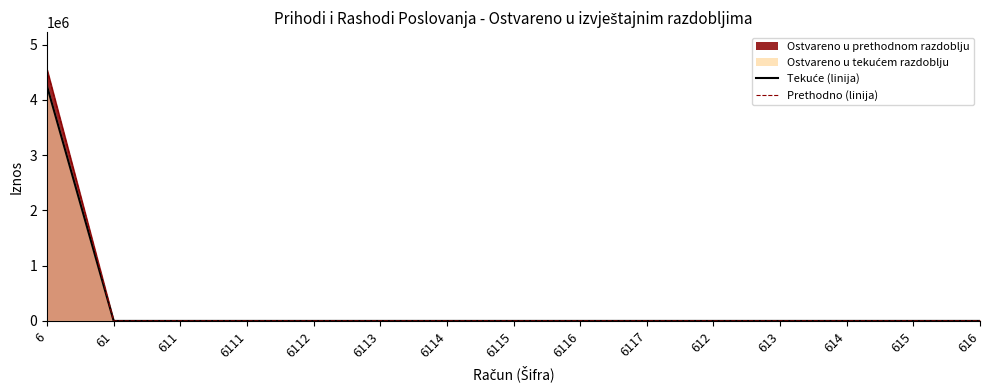

True or false: Prethodno (linija) and Tekuće (linija) intersect in this chart.

False